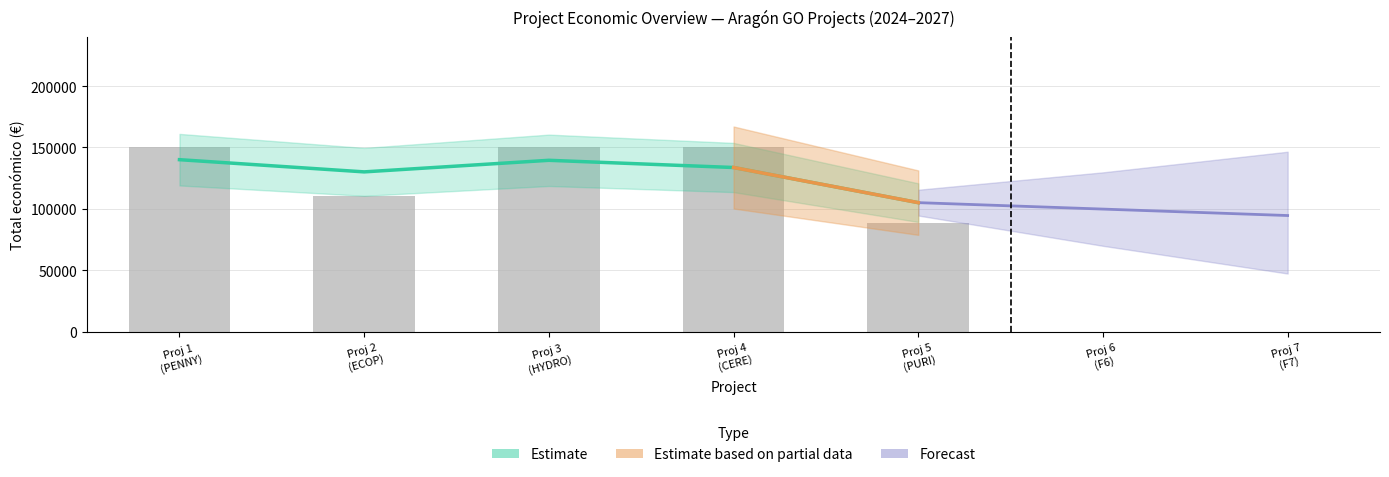

How many values are between 110168 and 150000?

4